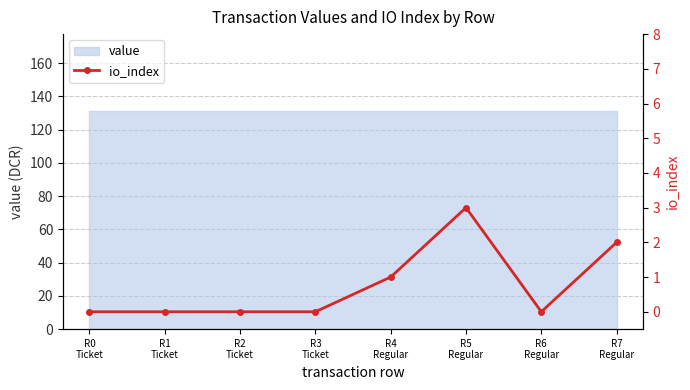

The chart shows a value of -2 at R0
Ticket. True or false?

False